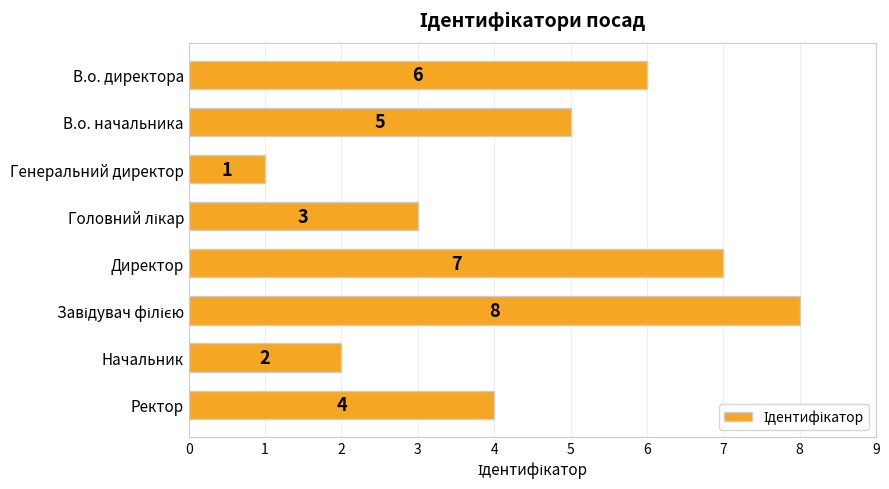

What is the label of the 6th bar from the bottom?

Генеральний директор